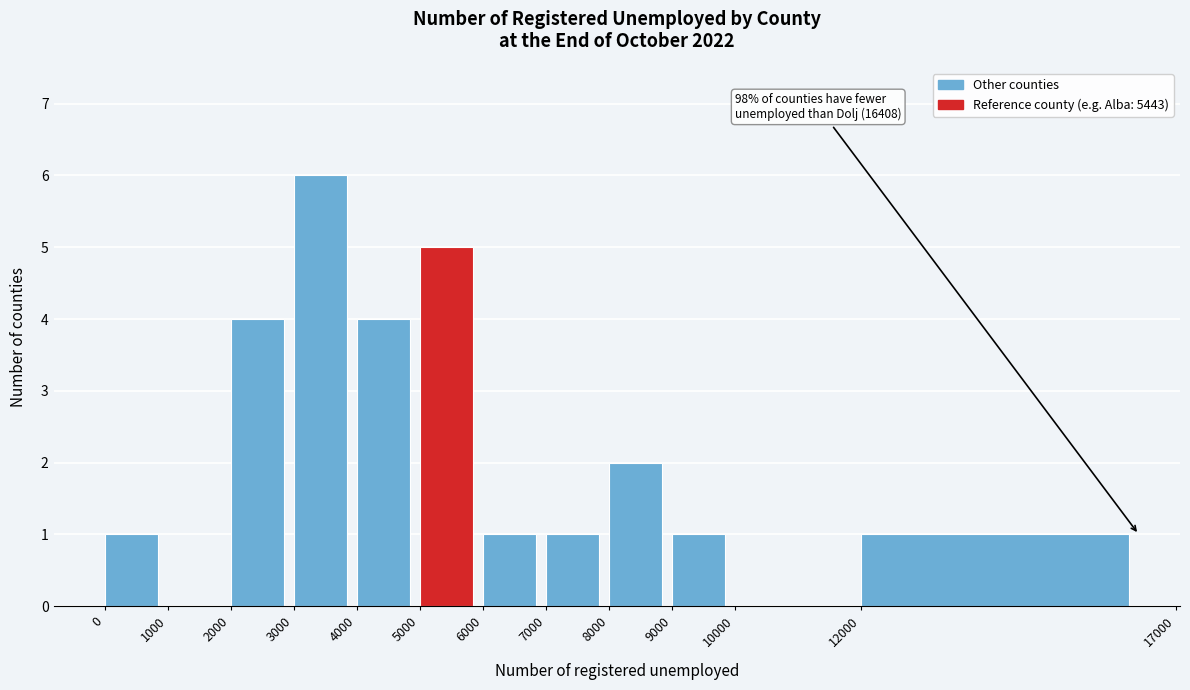

Which range on the x-axis has the tallest bar?

3000 to 4000